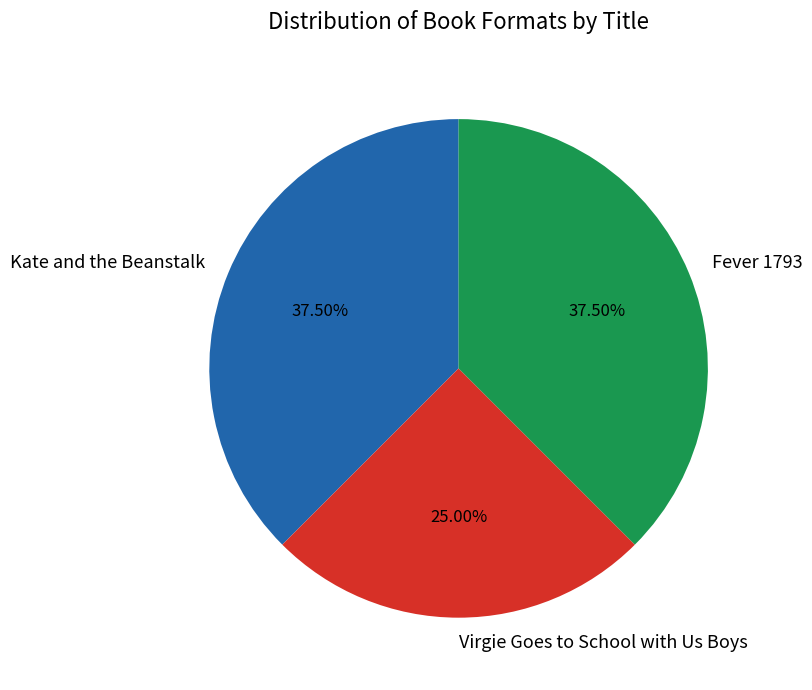

Which category has the smallest portion of the pie?

Virgie Goes to School with Us Boys